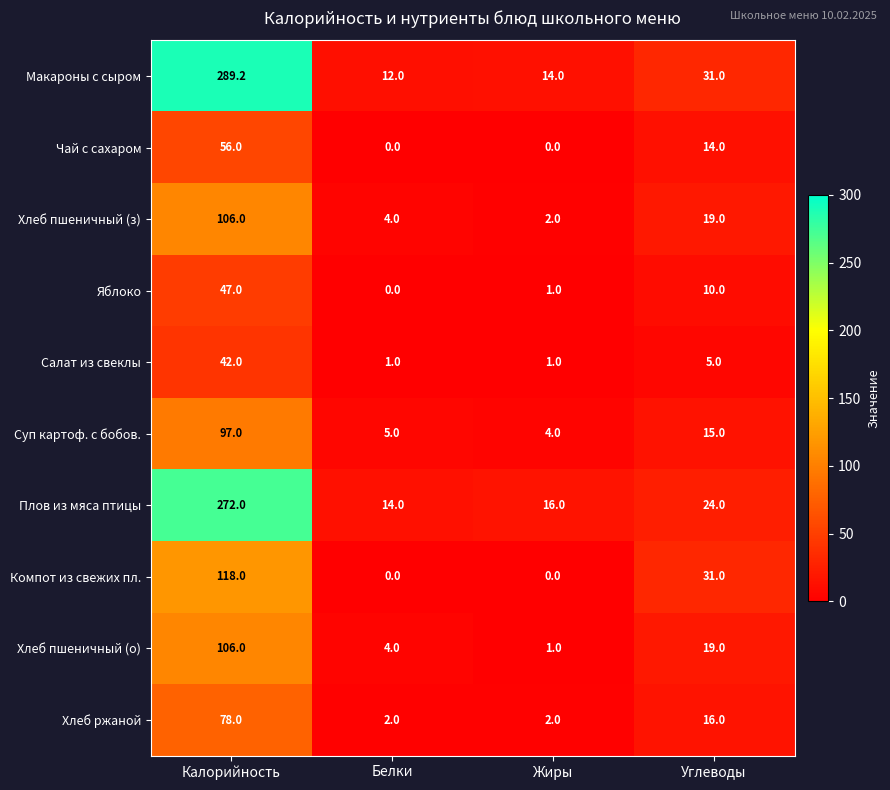

Which series has the widest spread of values?

Макароны с сыром